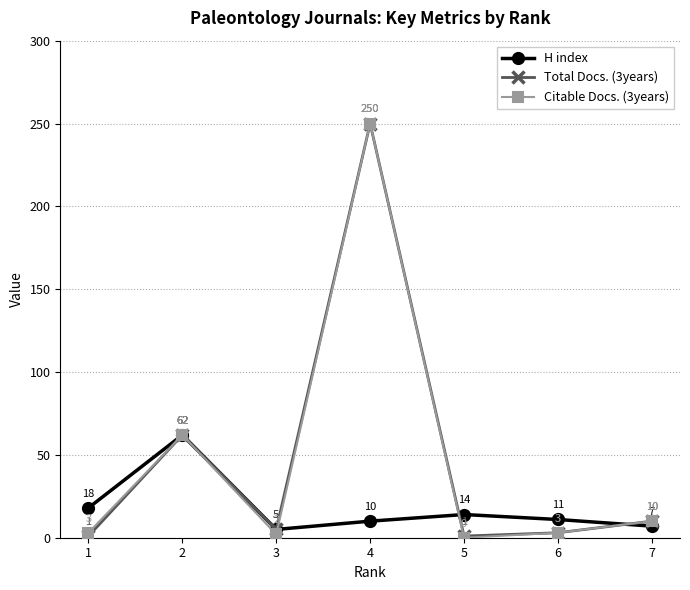

Where is Total Docs. (3years) nearest to the value 125?

2